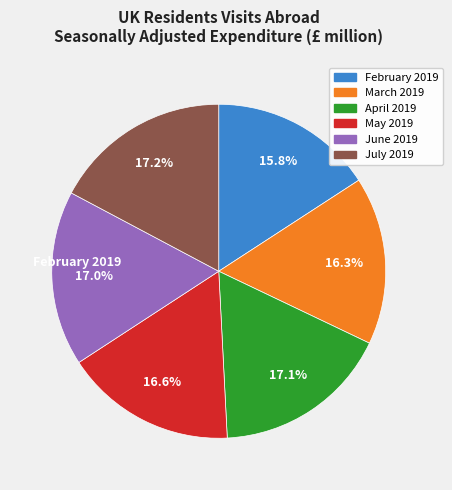

To the nearest percent, what is the combined percentage of March 2019 and February 2019?

32%